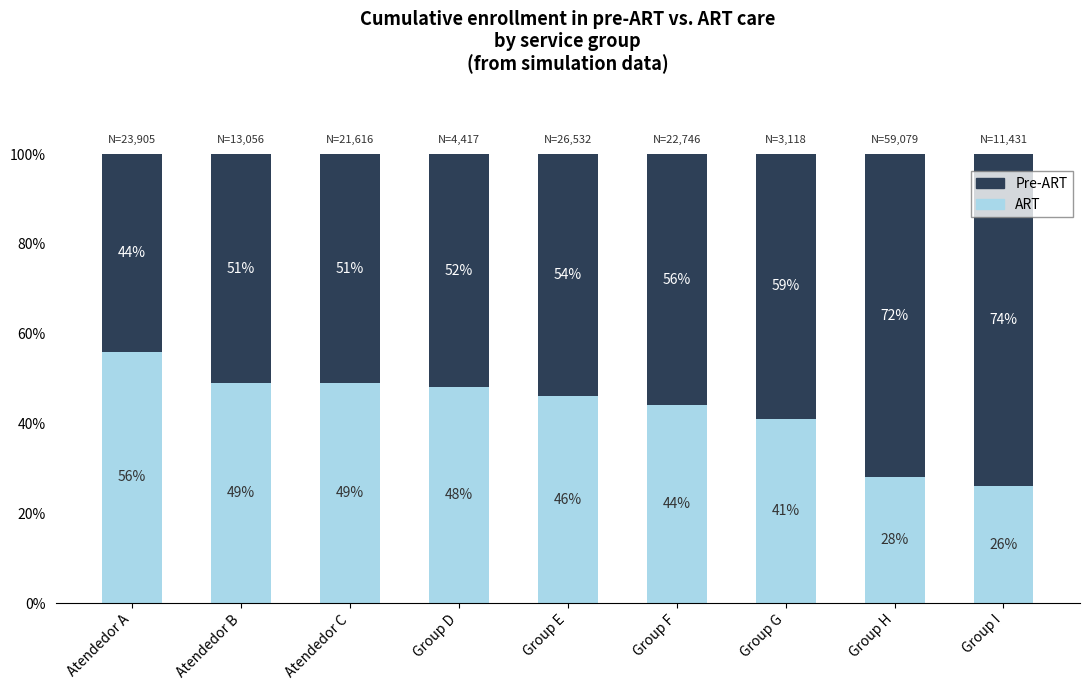

The value of ART at Atendedor A is 56. True or false?

True